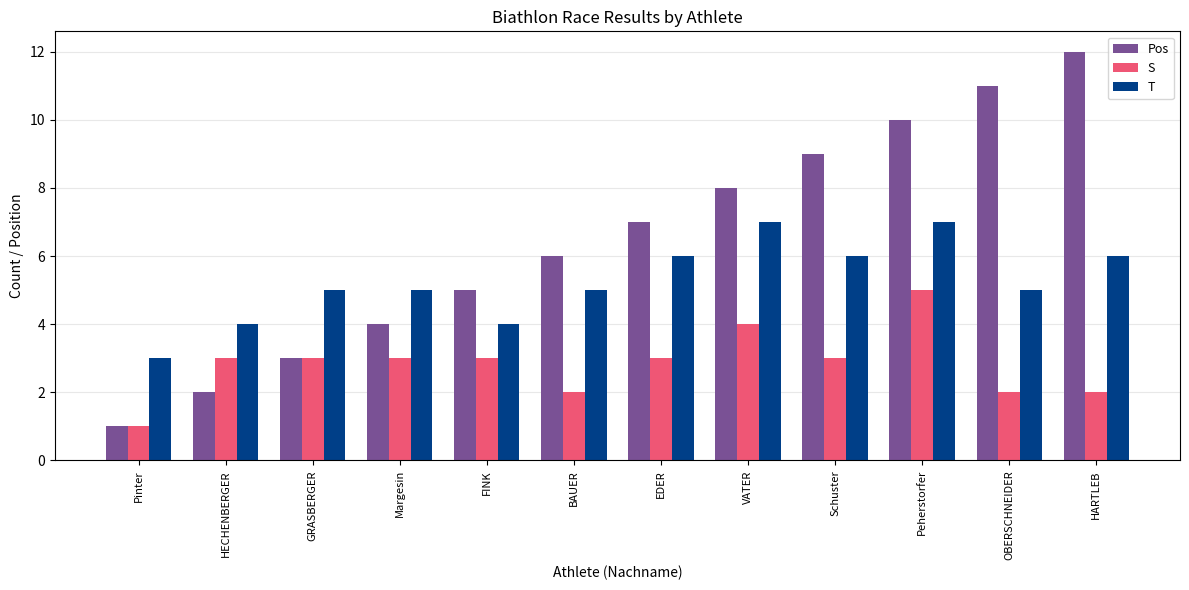

What position from the left is BAUER?

6